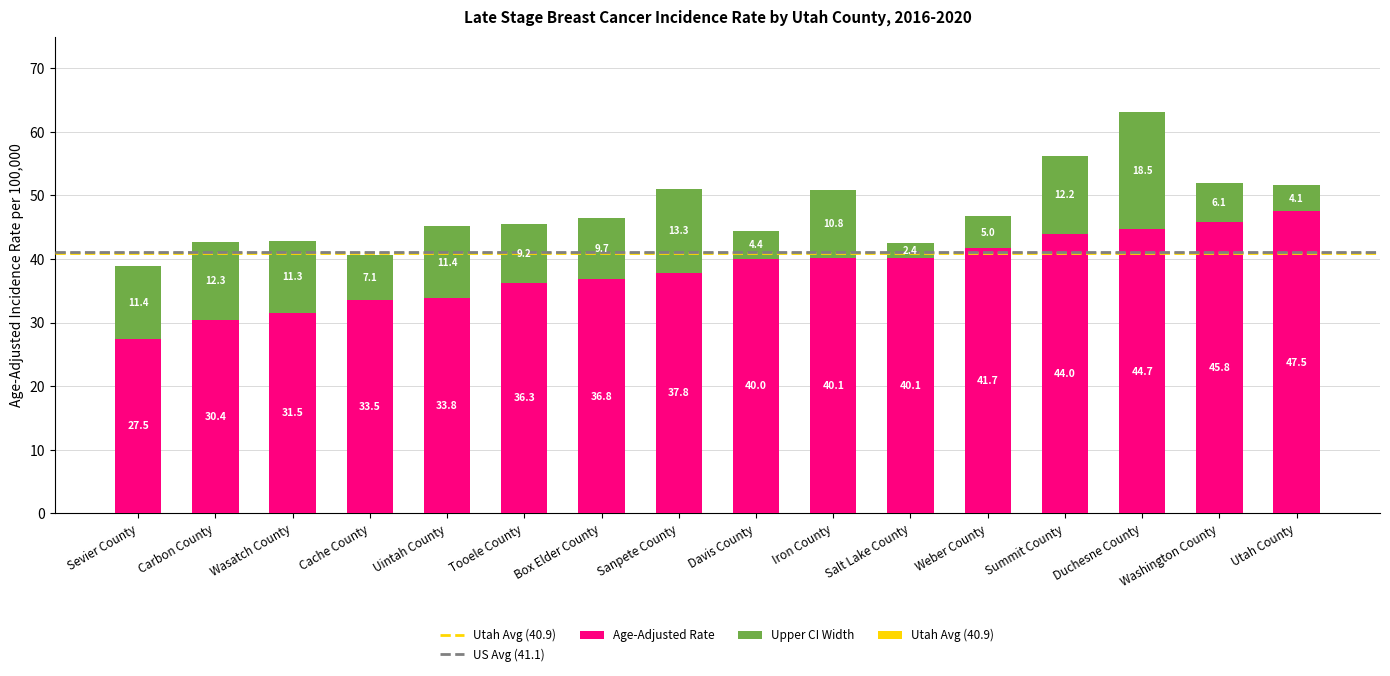

What is the average value of the Age-Adjusted Rate series?

38.2